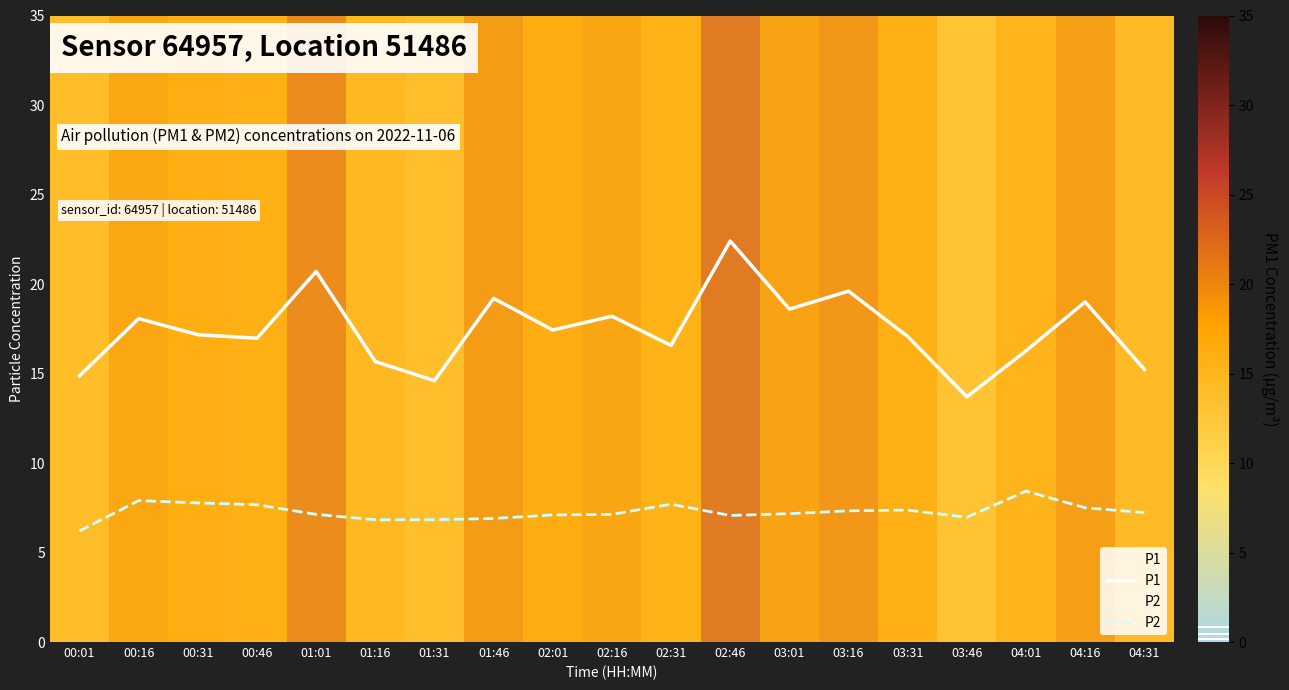

True or false: P1 and P2 cross at least once.

False